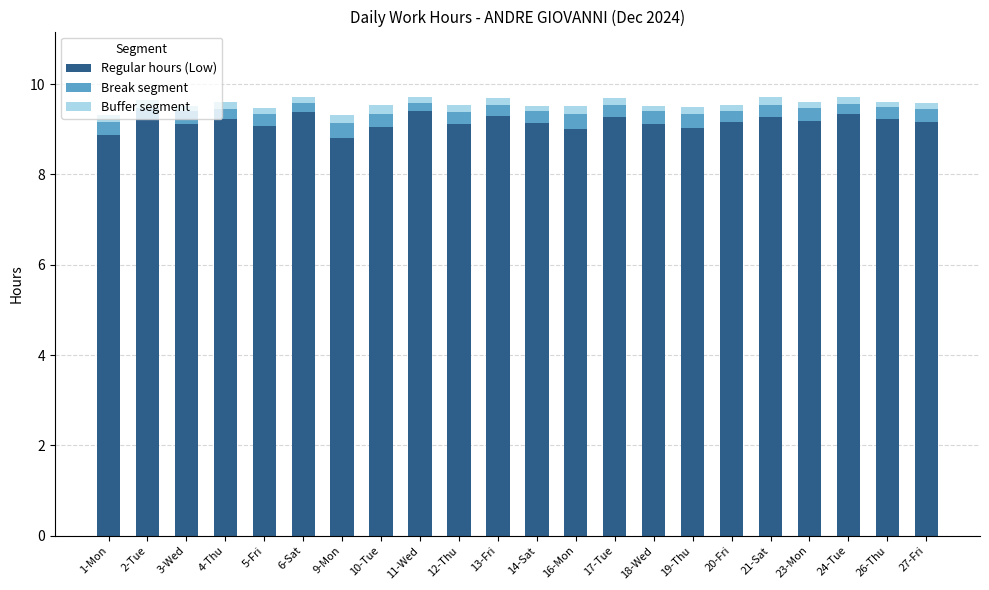

What is the maximum value for Regular hours (Low)?

9.4